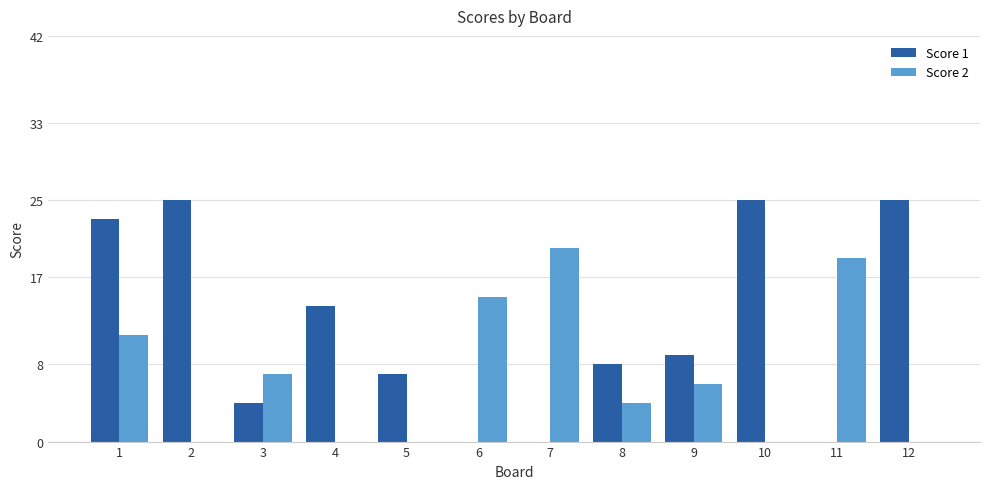

The Score 2 series shows 0 at 12. True or false?

True